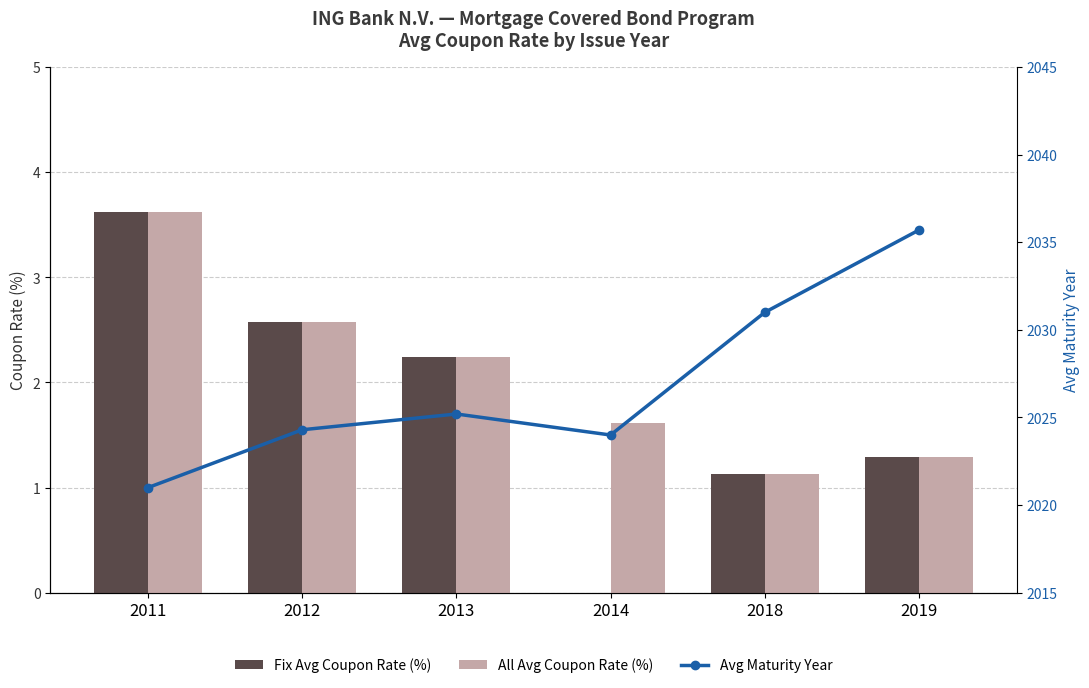

Where is All Avg Coupon Rate (%) nearest to the value 2?

2013